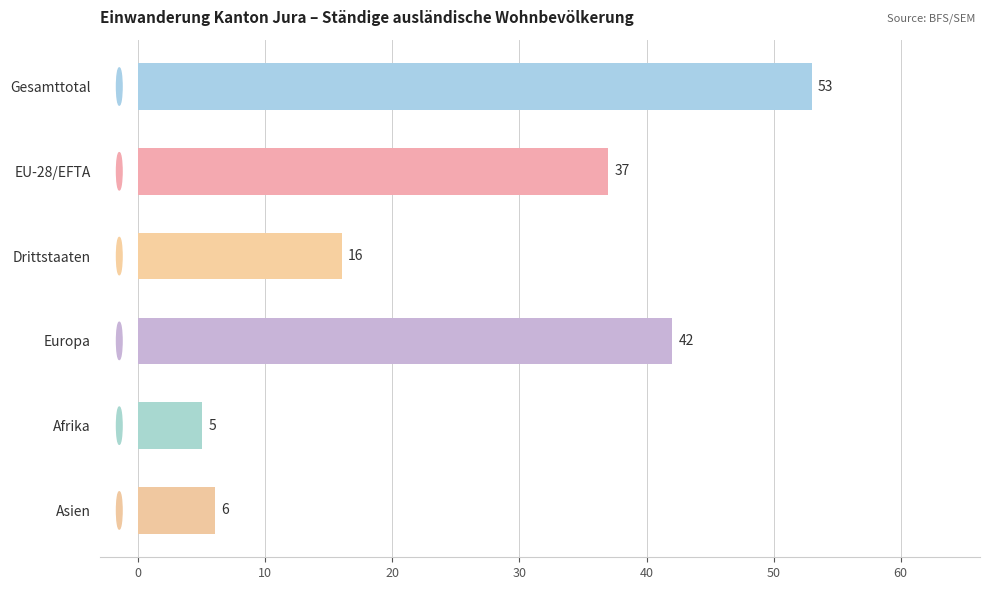

What is the change in value from Afrika to Asien?

+1